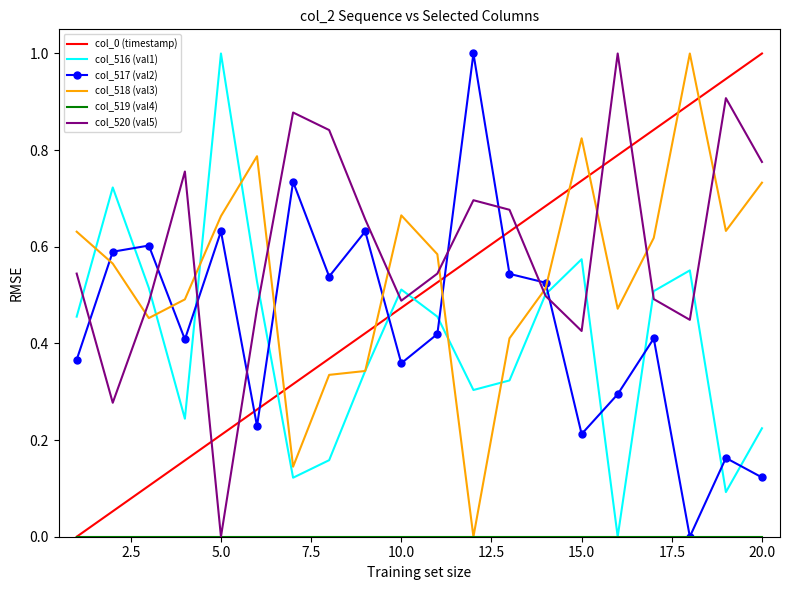

Which series has the largest total across all categories?

col_520 (val5)